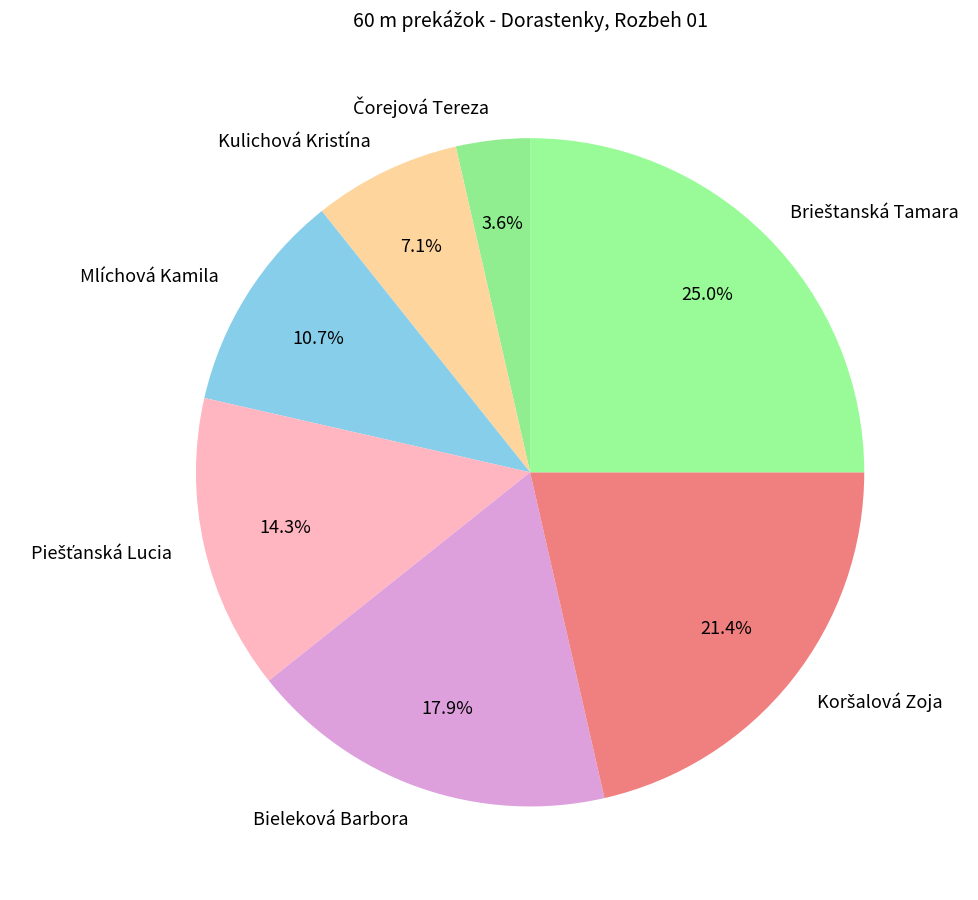

How much of the chart is everything except Mlíchová Kamila?

89.3%